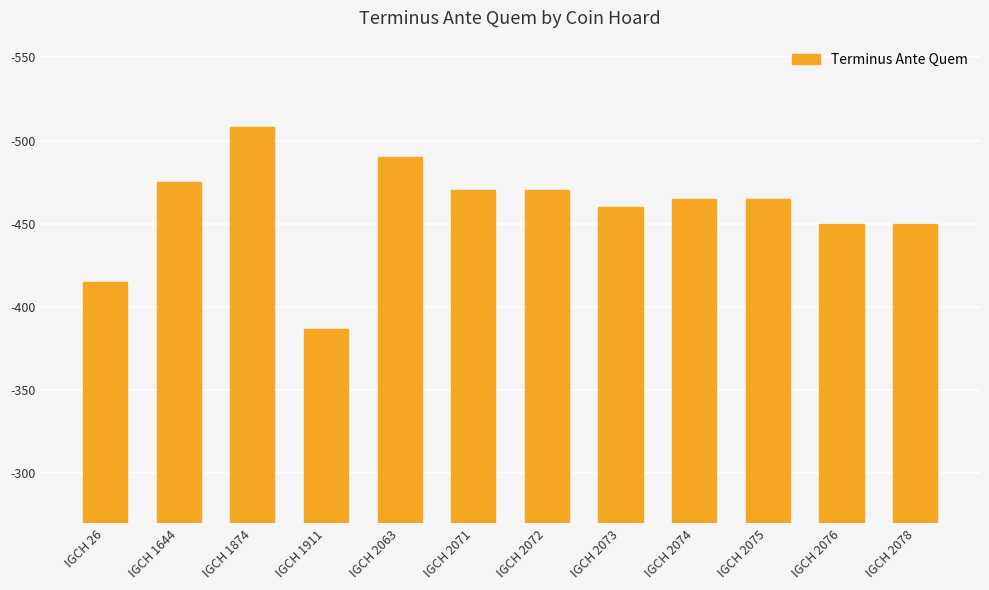

Are the bars horizontal?

No